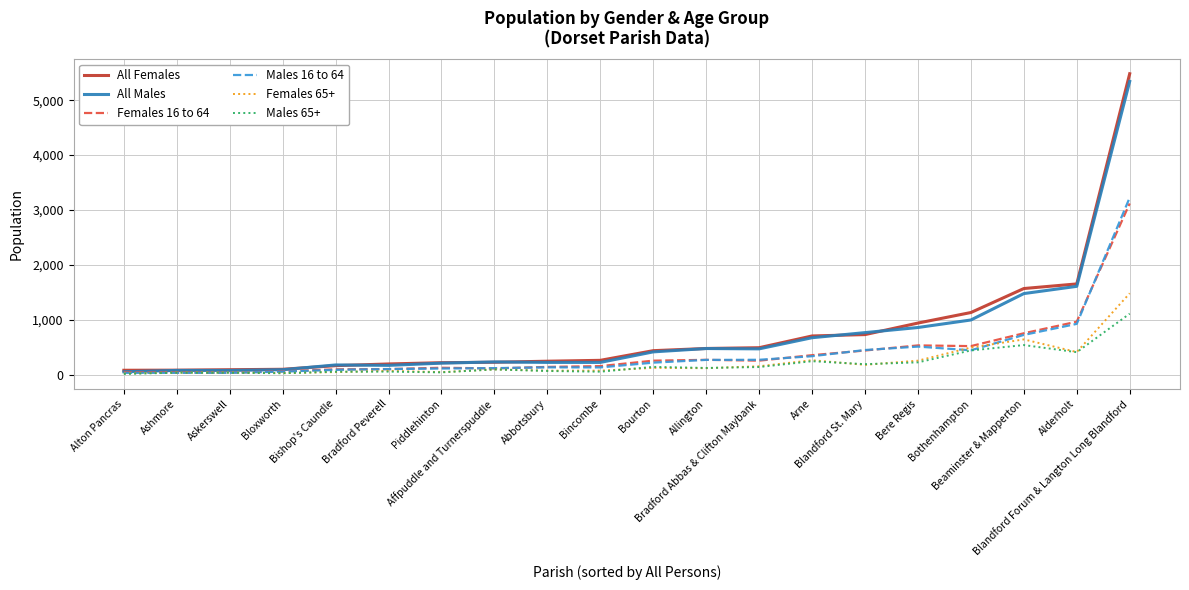

What is the greatest value displayed?

5482